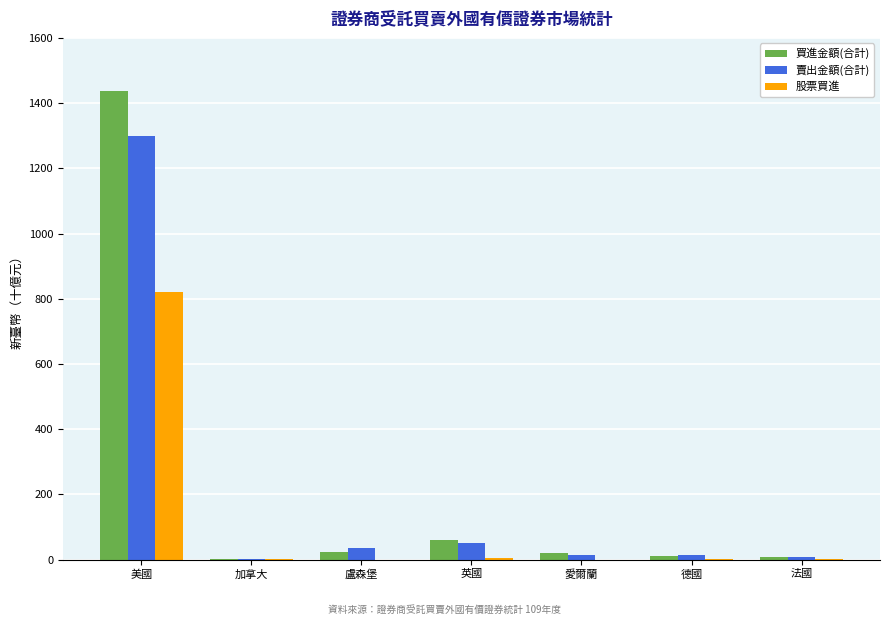

Between 美國 and 德國, which series saw the biggest shift?

買進金額(合計)